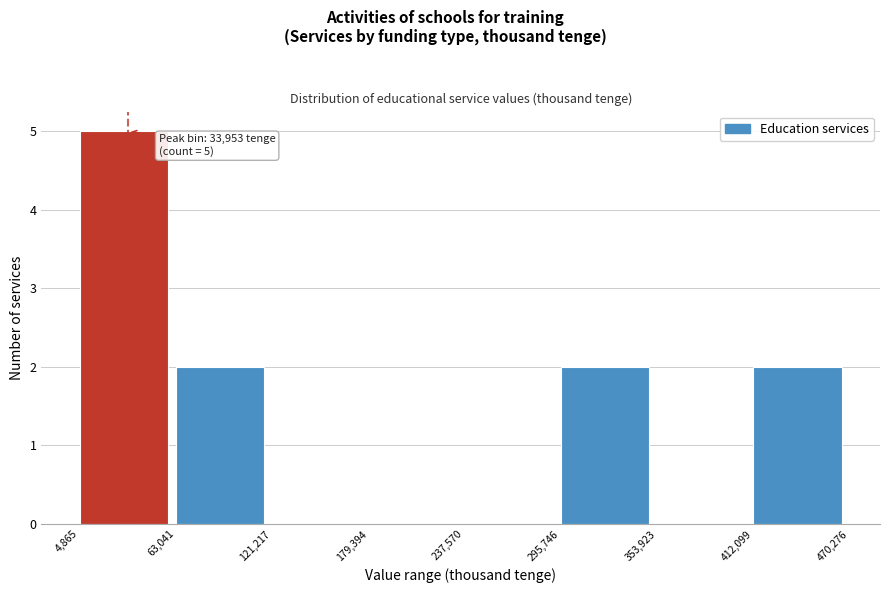

Which range on the x-axis has the tallest bar?

4,865 to 63,041